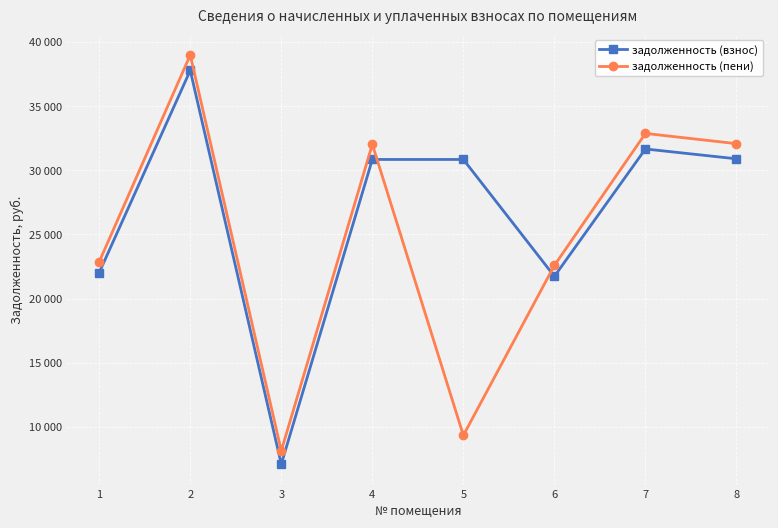

The задолженность (пени) series shows 22587.8 at 6. True or false?

True